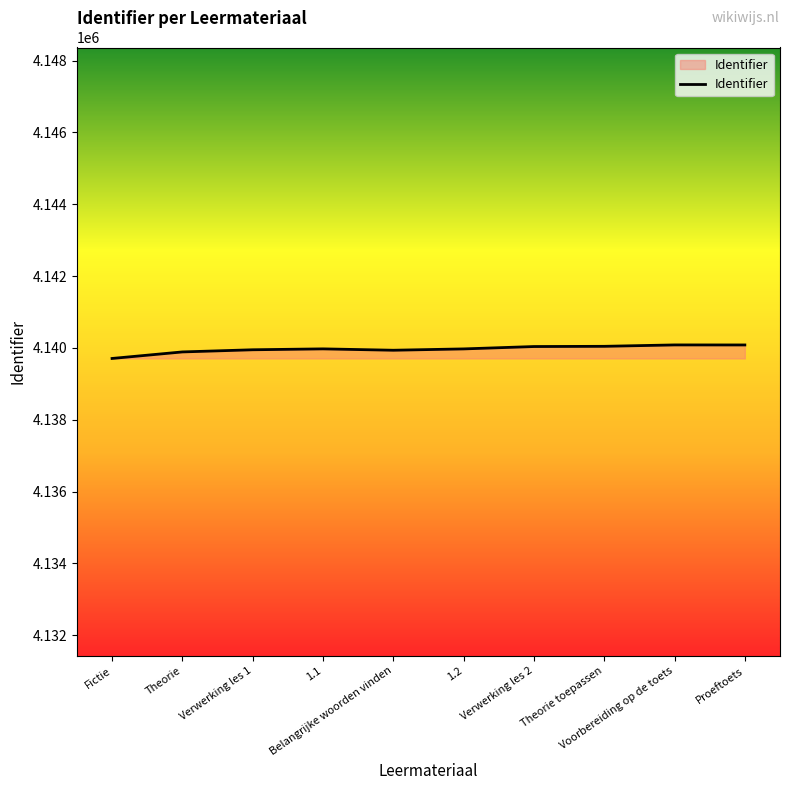

What is the minimum value shown in the chart?

4139707